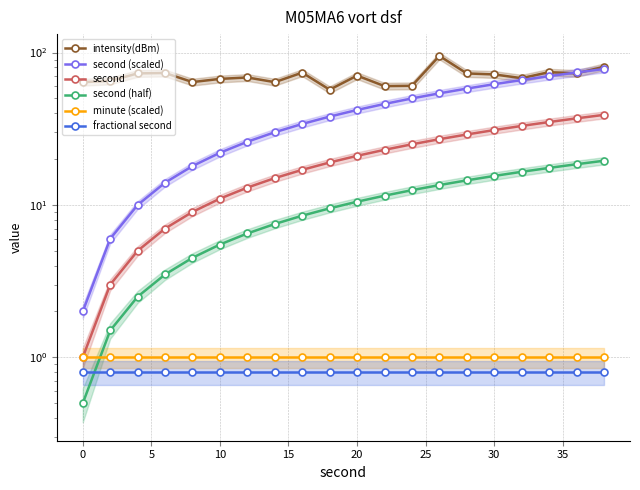

Which series has the widest spread of values?

second (scaled)